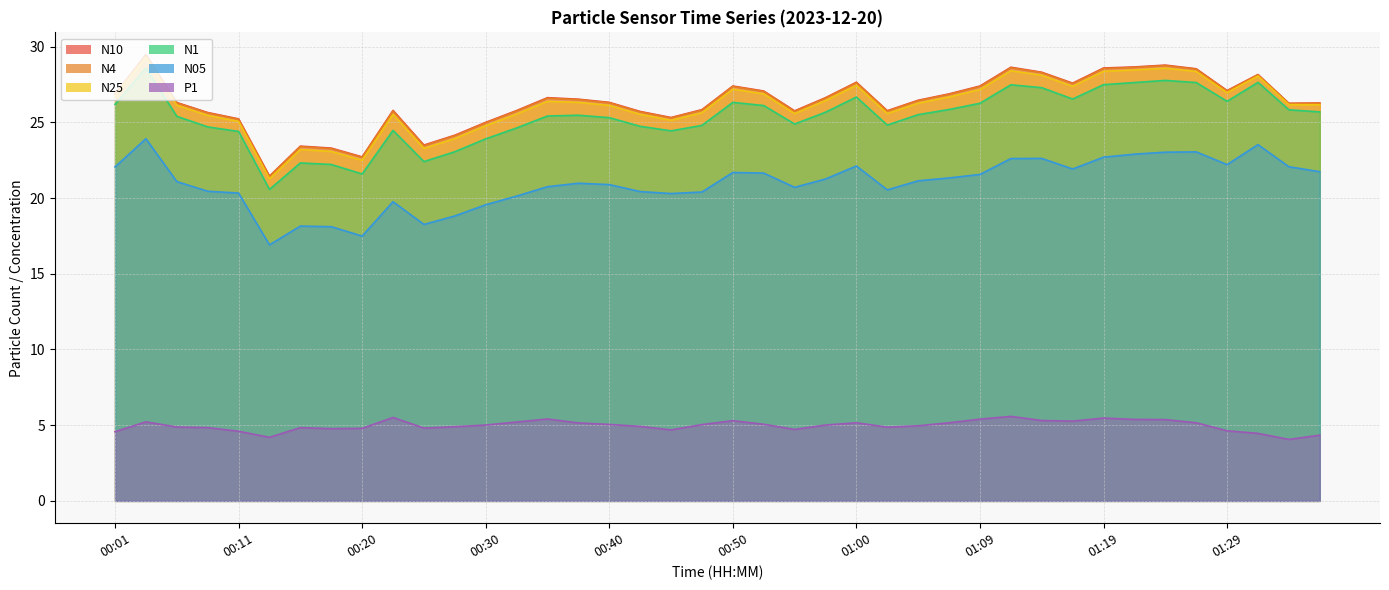

True or false: N10 has a value of 28.8 at 01:24.

True